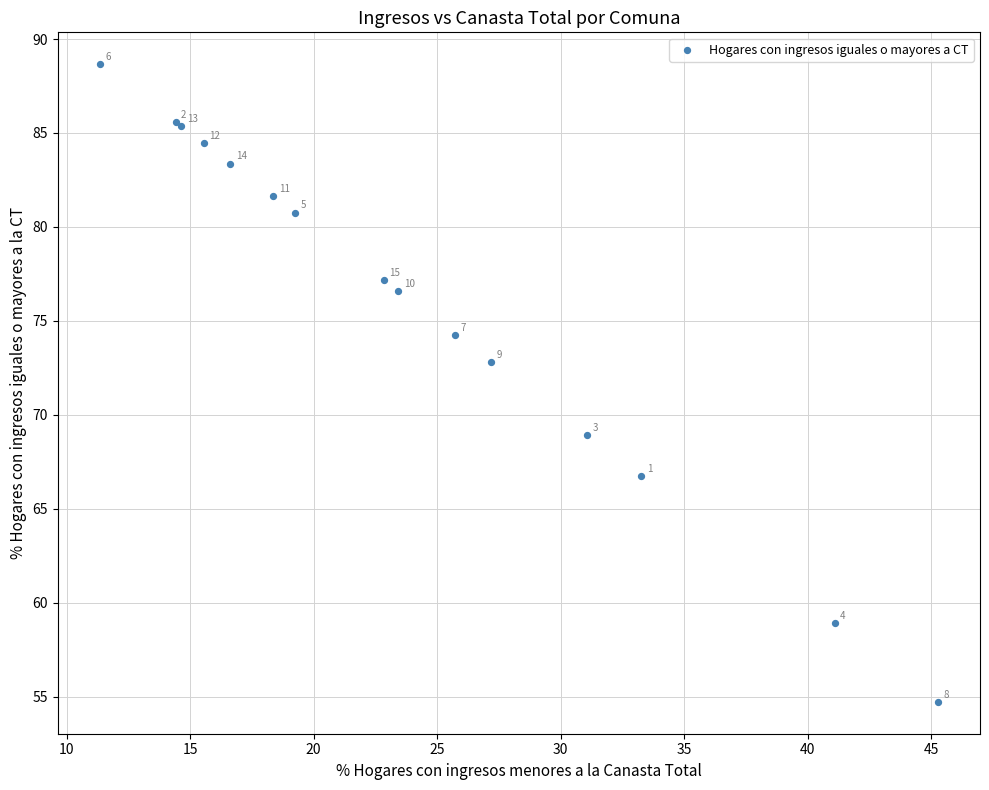

What Y value in the scatter plot is closest to 71?

72.8